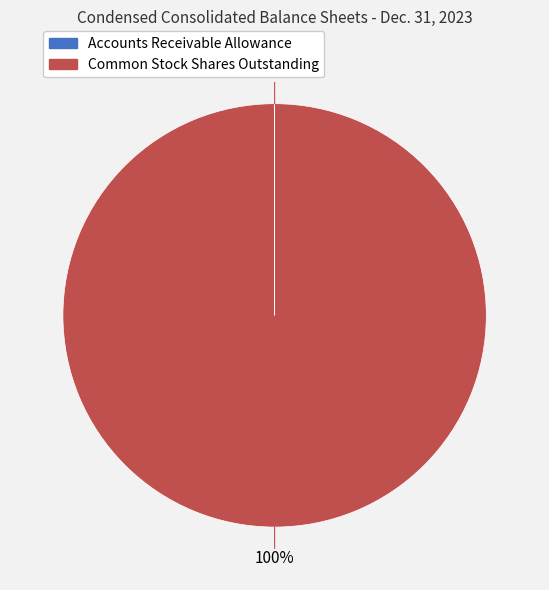

Which slice is the largest?

Common Stock Shares Outstanding